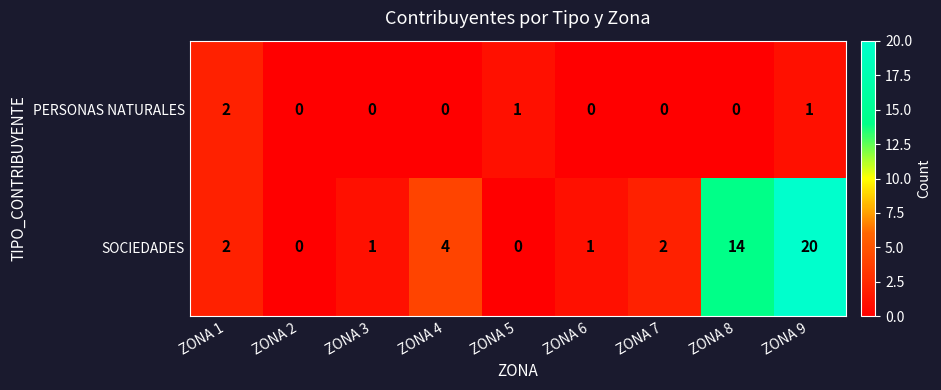

How many data points does each series have?

9